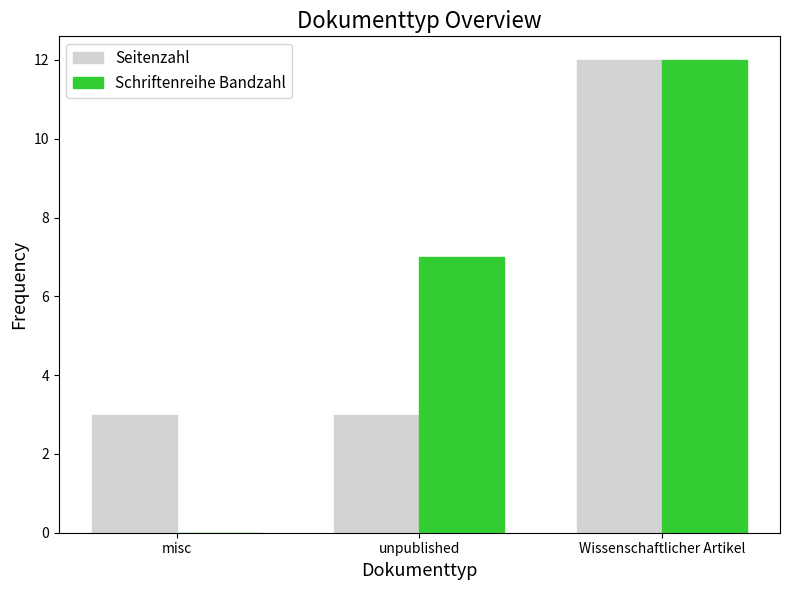

Are the bars horizontal?

No